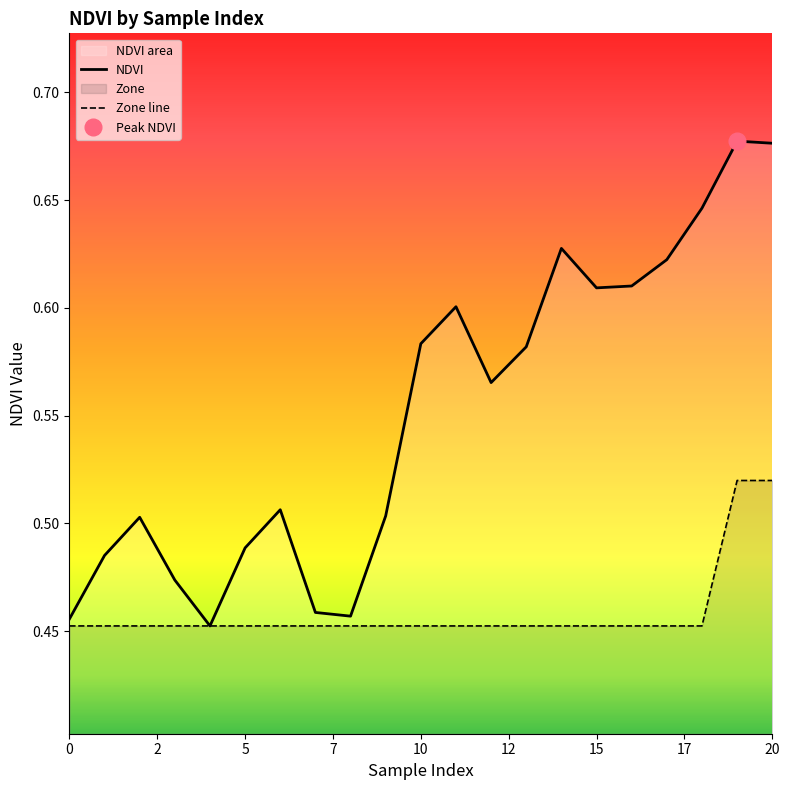

Which category has the highest value in the NDVI series?

19